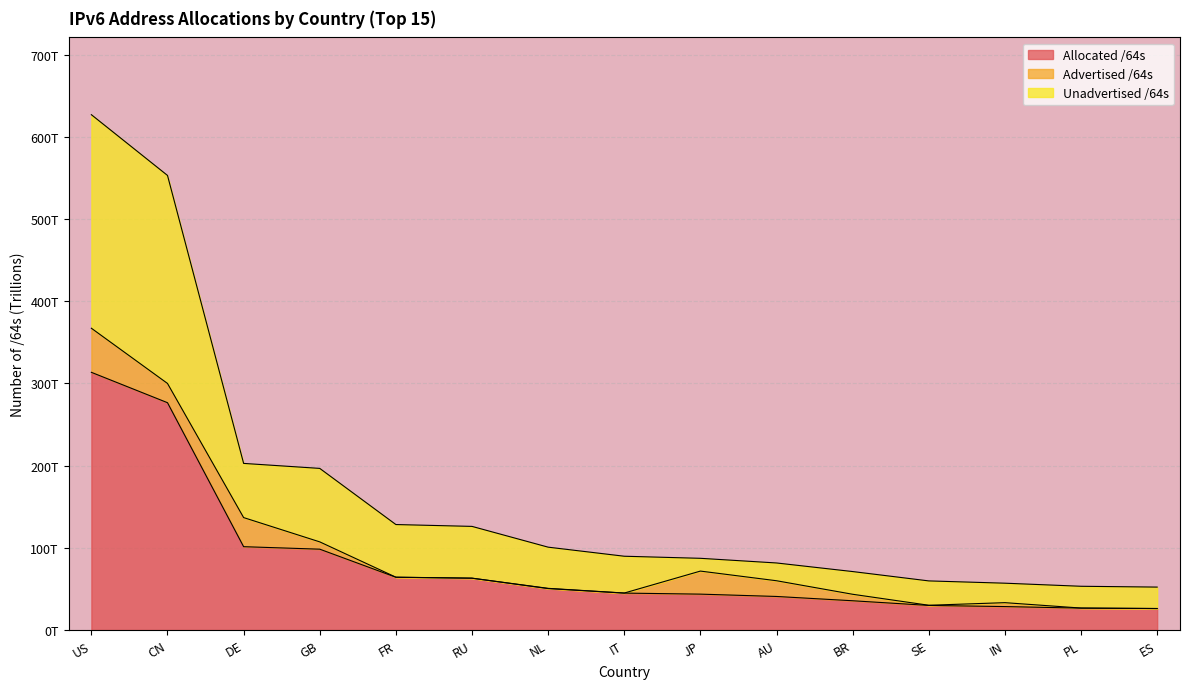

True or false: Unadvertised /64s and Allocated /64s cross at least once.

False